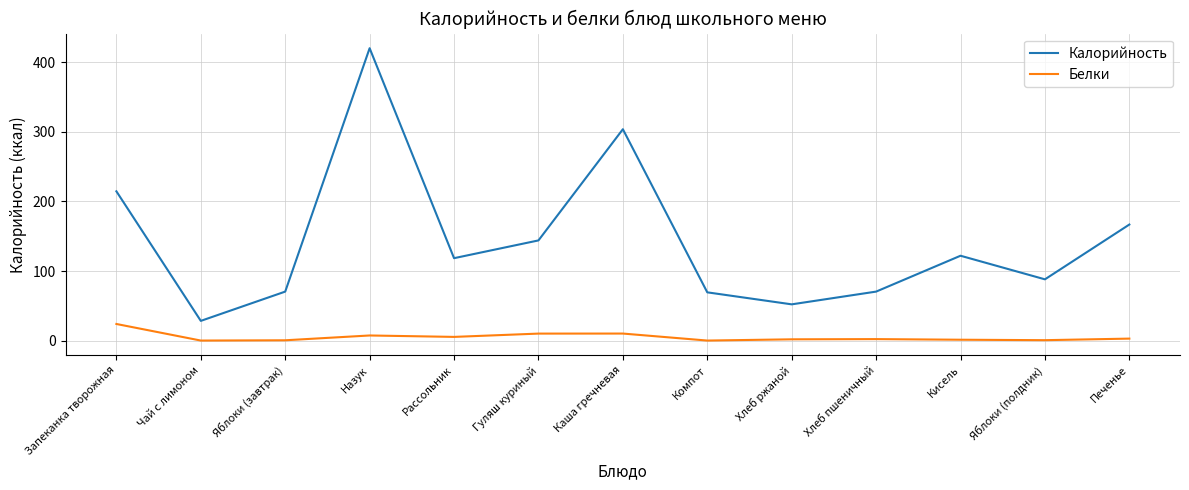

Is this an area chart (filled region under the line)?

No